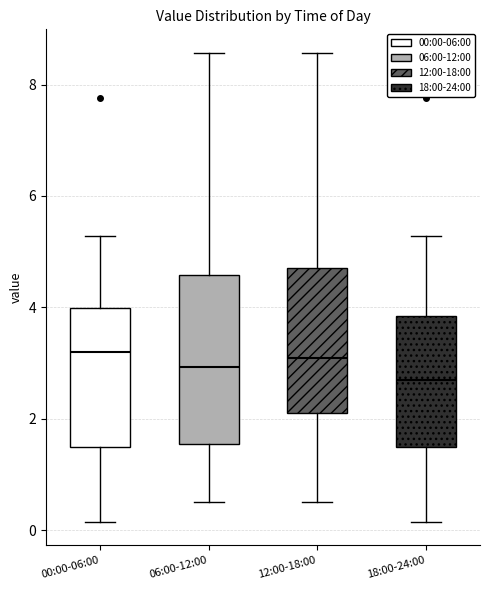

Where is the upper edge of the box for 18:00-24:00 on the y-axis? The values are not printed on the chart, so give them approximately, as read against the axis.

3.8